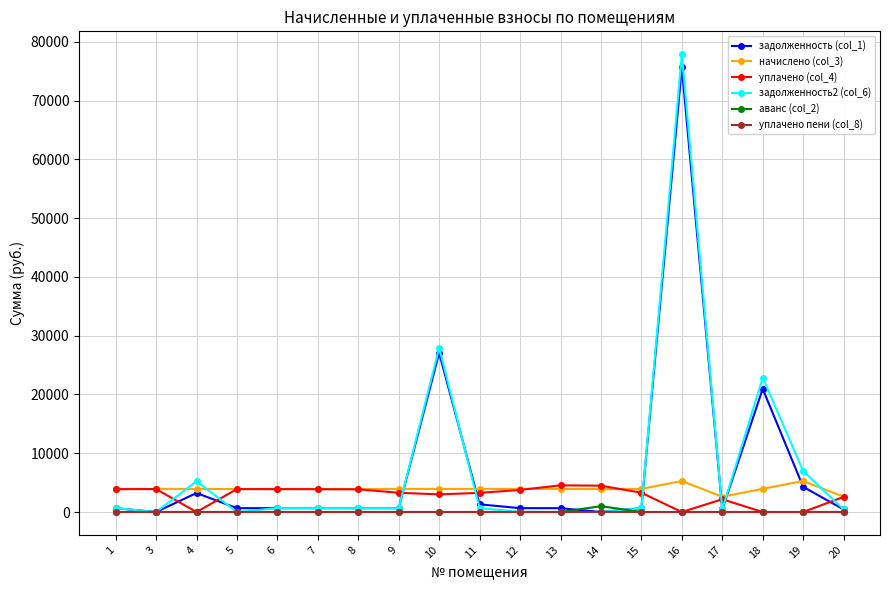

True or false: уплачено пени (col_8) has more than 0 points higher than both neighbors.

True